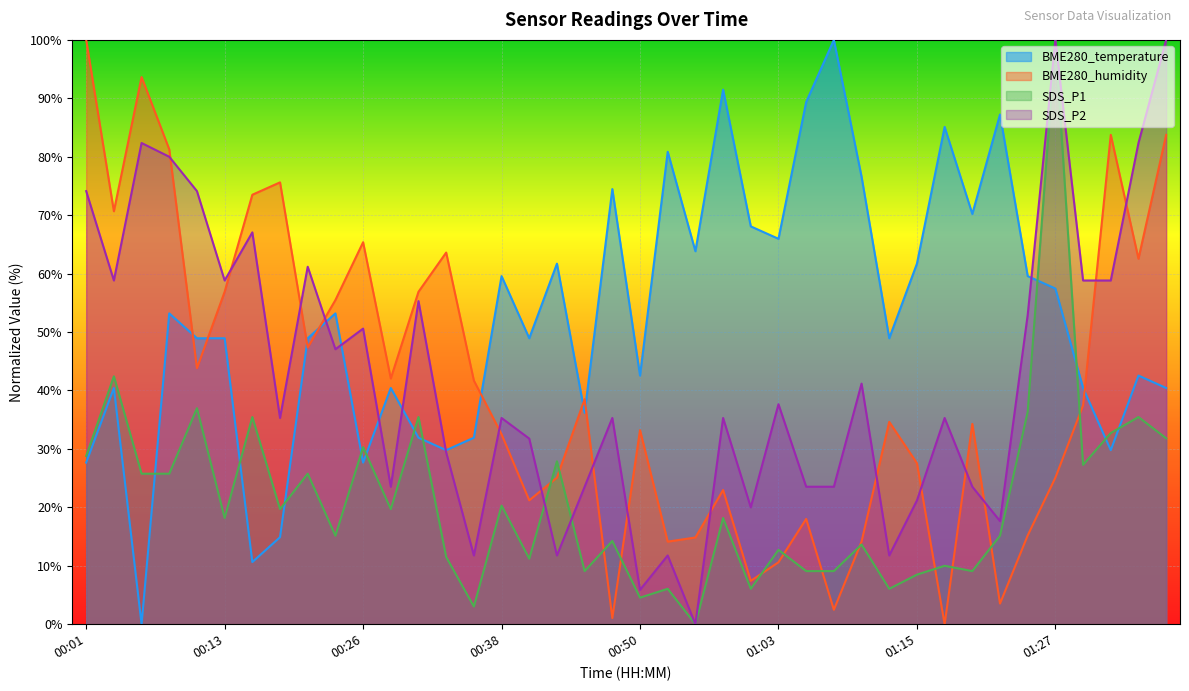

Count the number of categories in the chart.

40